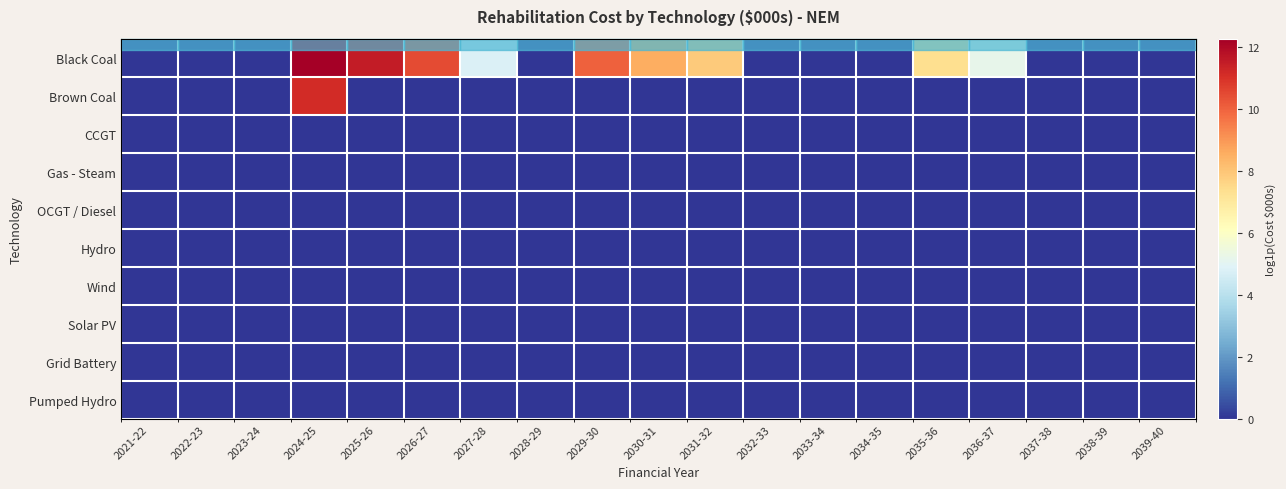

At which label does CCGT reach its peak?

2021-22